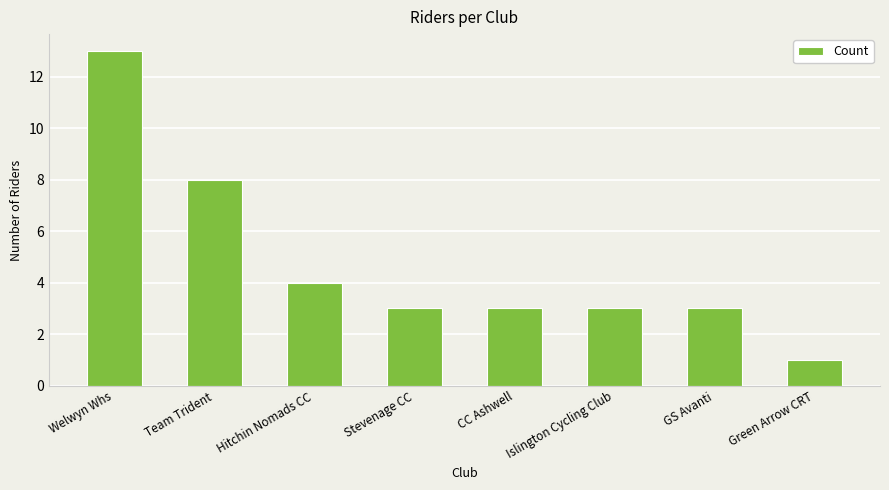

Count the number of data series in this chart.

1